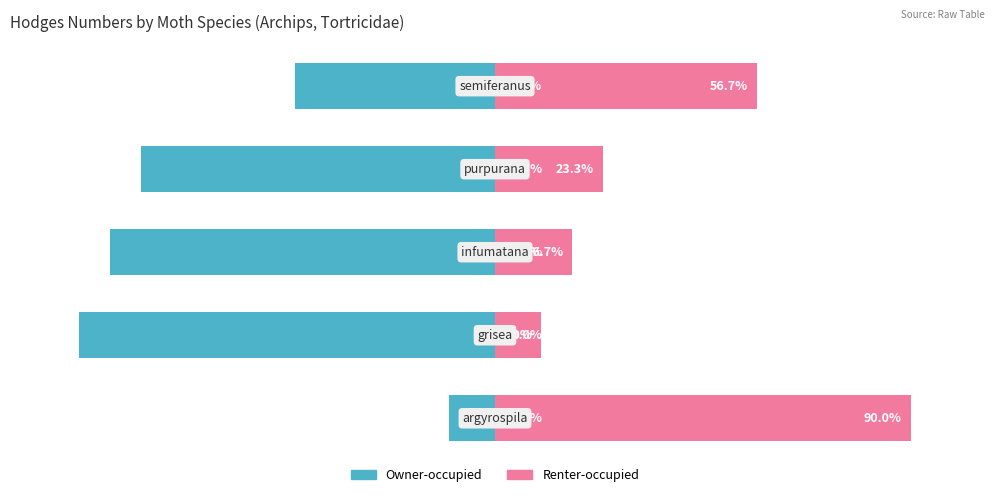

Reading right to left, transcribe all the data shown in this chart.

Owner-occupied: -43.3	-76.7	-83.3	-90.0	-10.0
Renter-occupied: 56.7	23.3	16.7	10.0	90.0